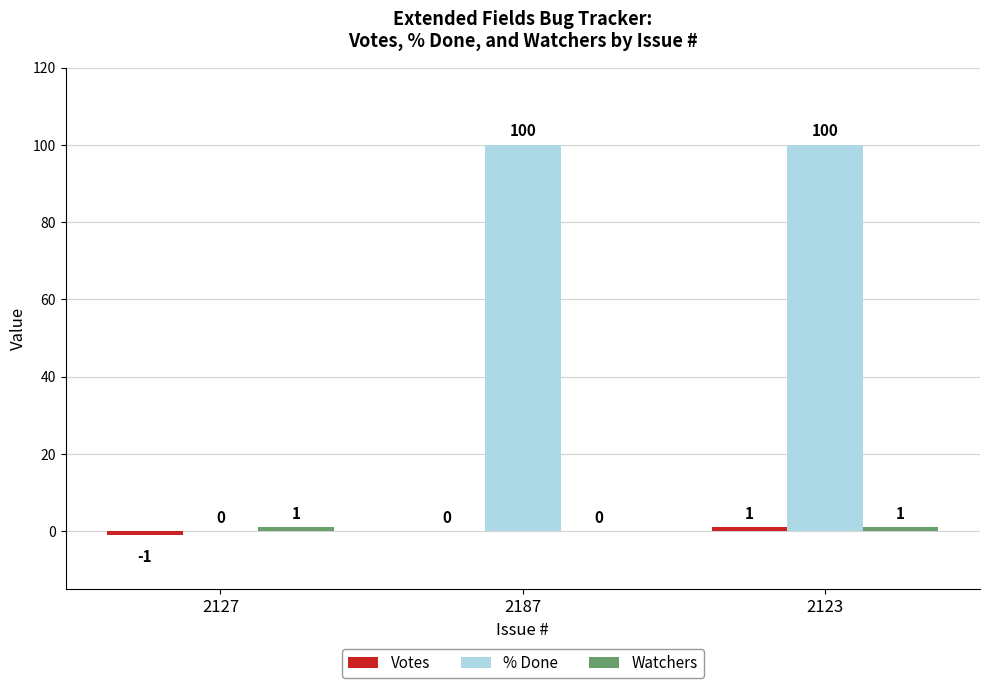

What is the sum of all % Done values?

200